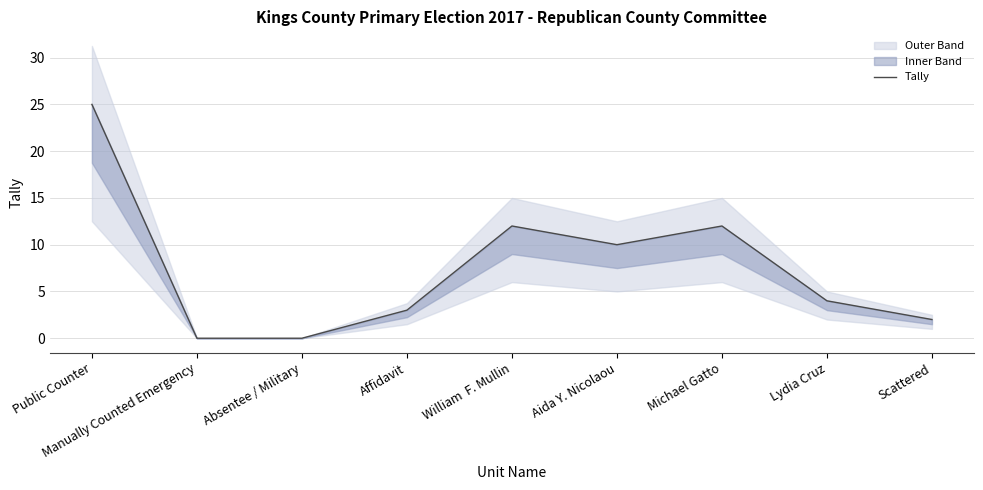

Reading left to right, what are all the values shown in this chart?

25	0	0	3	12	10	12	4	2